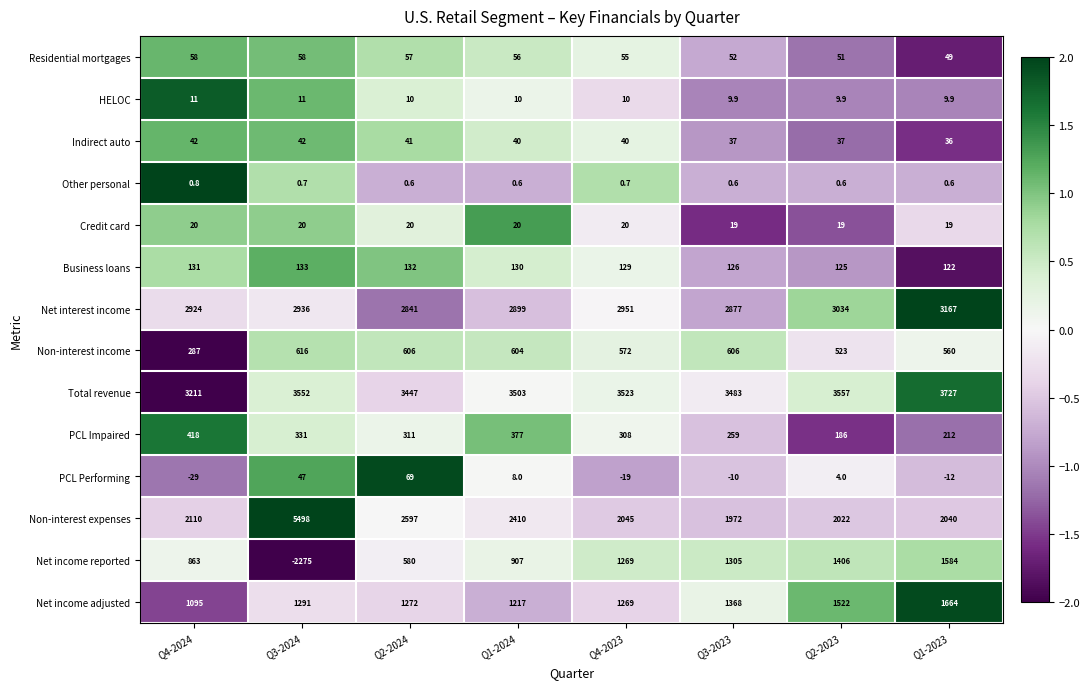

Is it true that Non-interest expenses equals 1972.0 at Q3-2023?

True